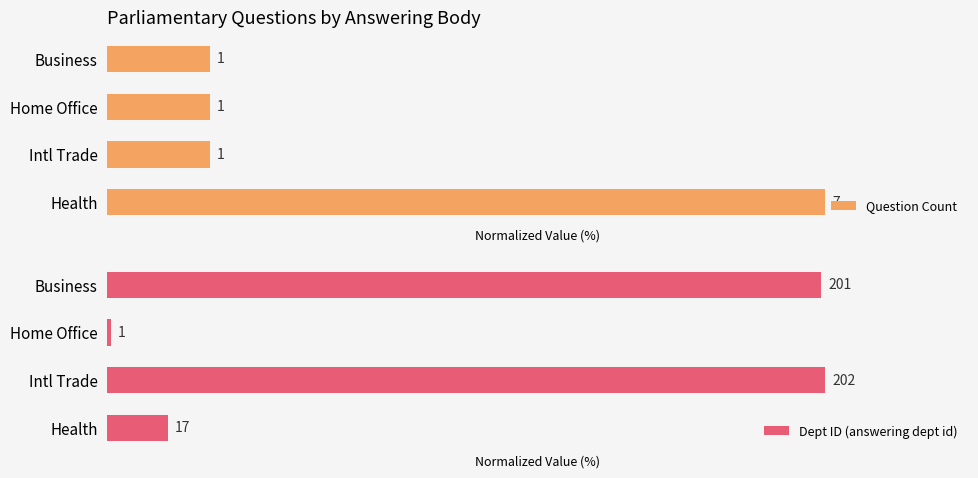

Which series changed the most between Health and Business?

Dept ID (answering dept id)